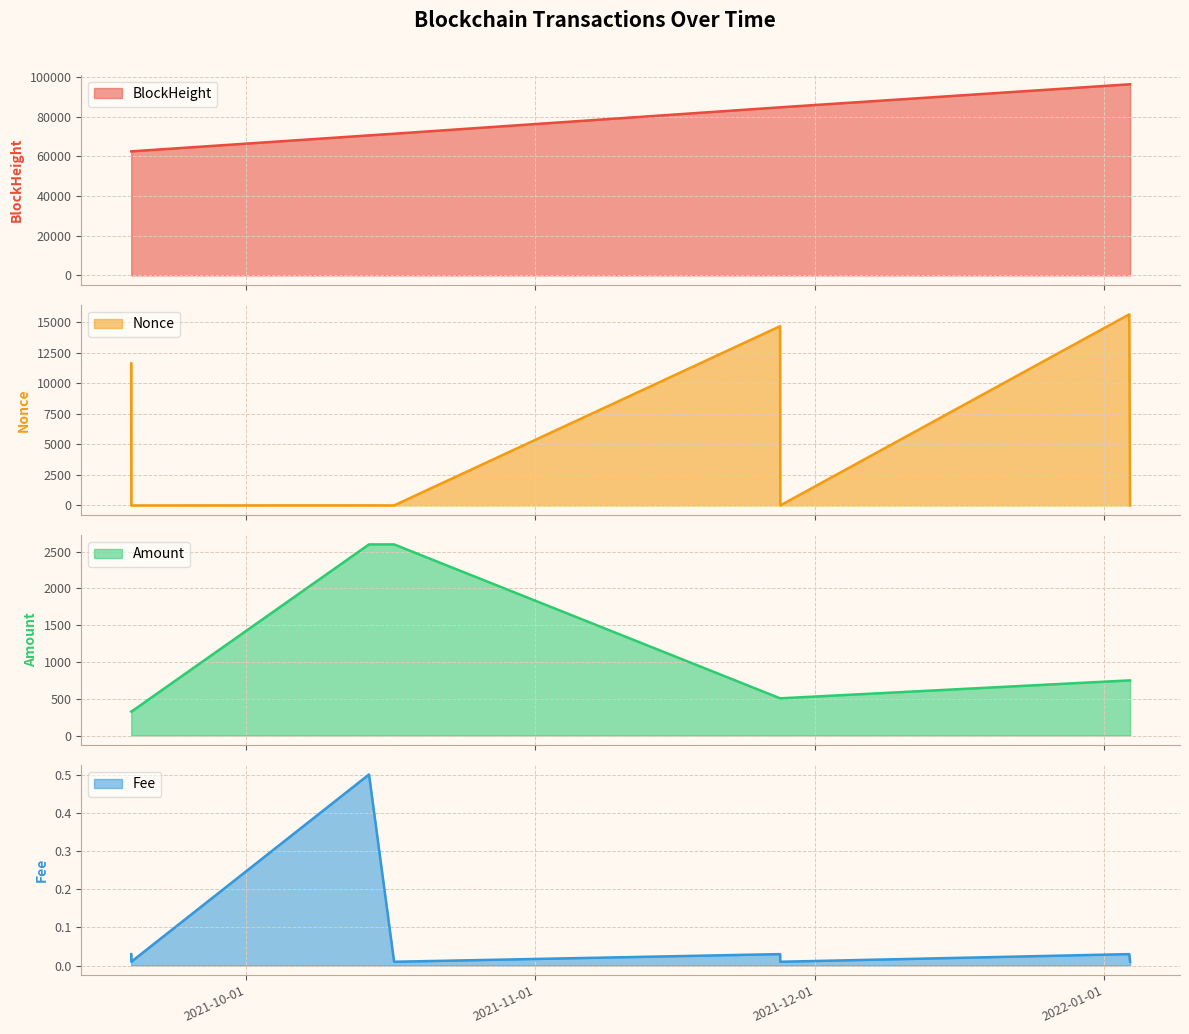

At which category is the sum across all series the highest?

2022-01-03 16:09